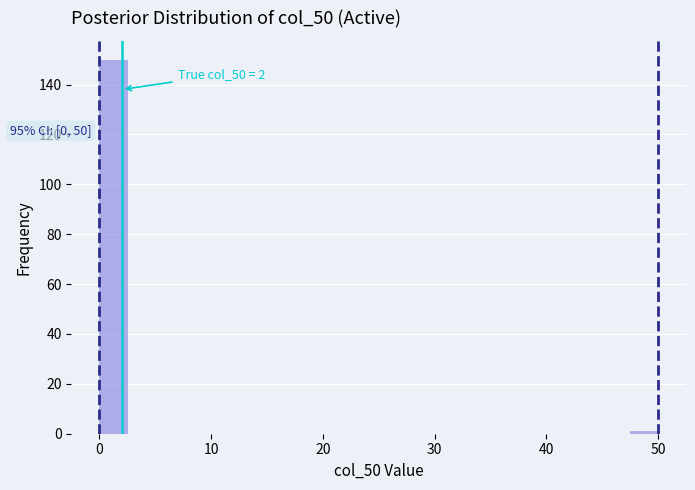

Around what value on the x-axis is the tallest bar? Give the approximate position of its centre, as read against the axis.

1